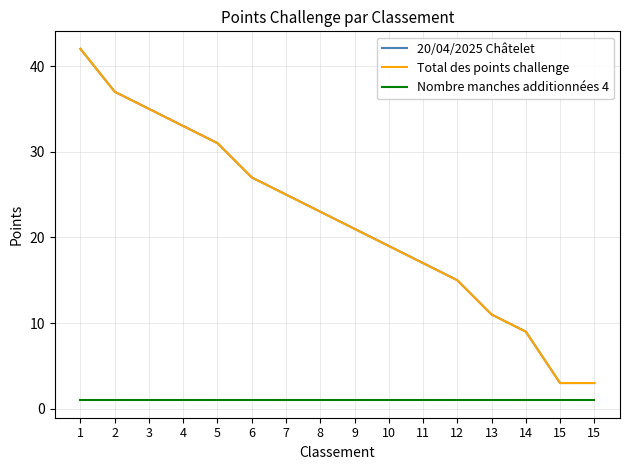

Rank the categories by Total des points challenge value from lowest to highest.

15, 15, 14, 13, 12, 11, 10, 9, 8, 7, 6, 5, 4, 3, 2, 1